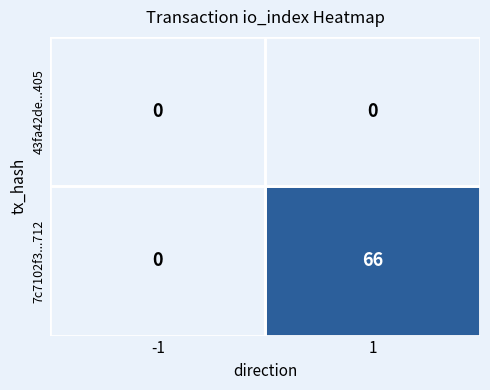

What is the maximum value shown in the chart?

66